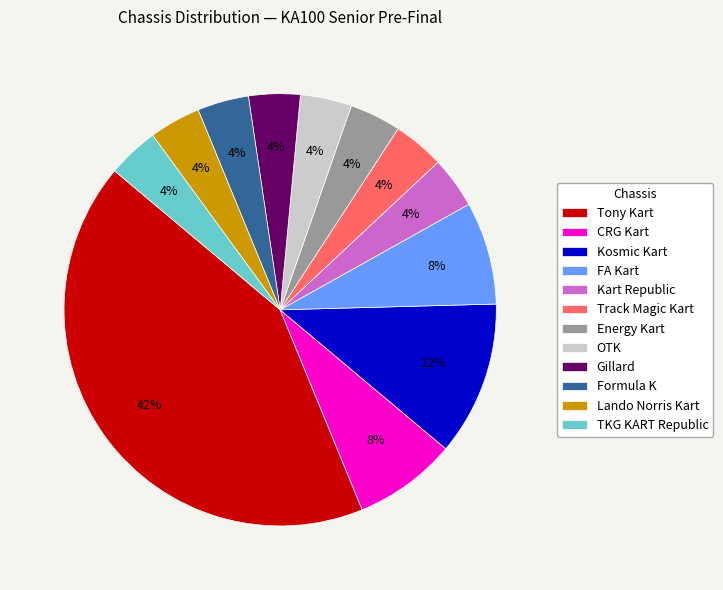

Does FA Kart account for over 50% of the chart?

No